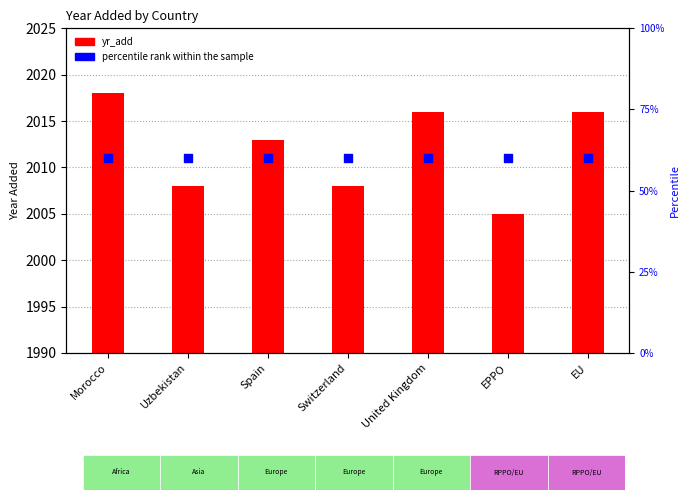

Which series has the largest total across all categories?

yr_add